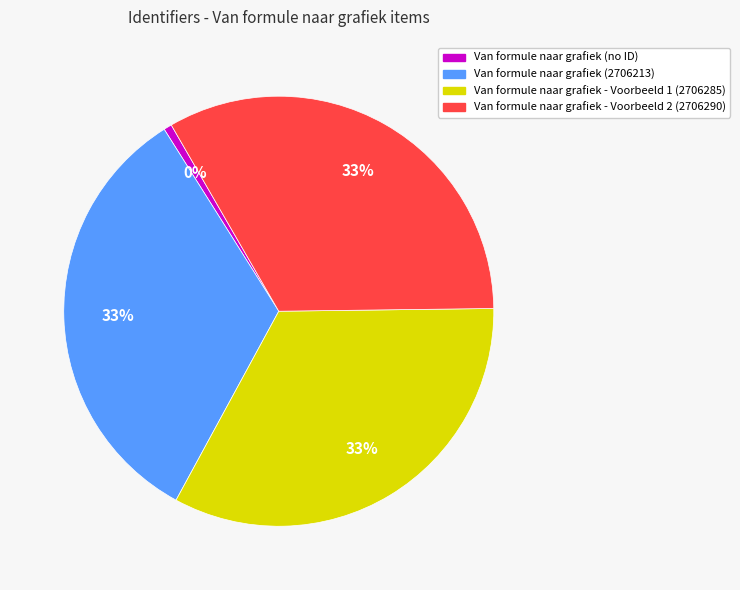

How many slices are in this pie chart?

4